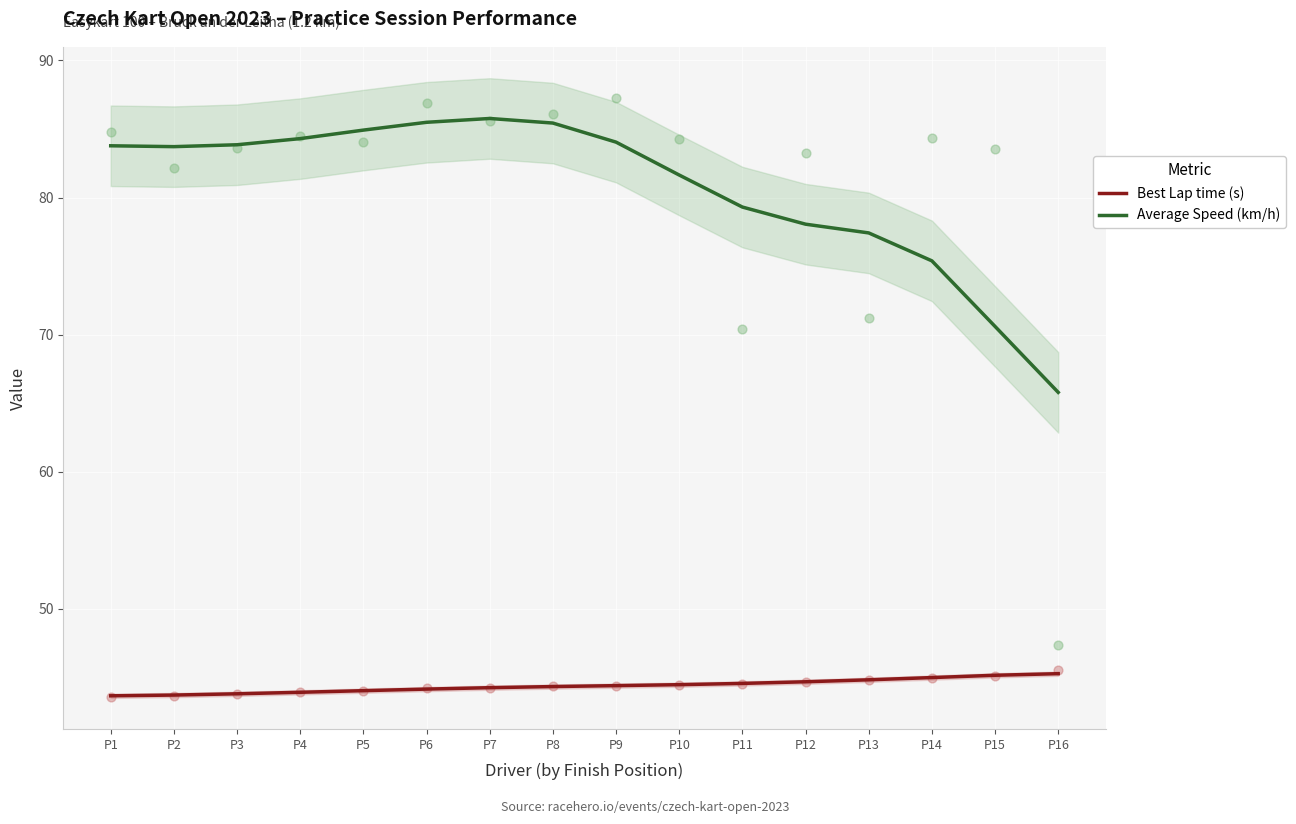

At how many categories does at least one series exceed 56?

16